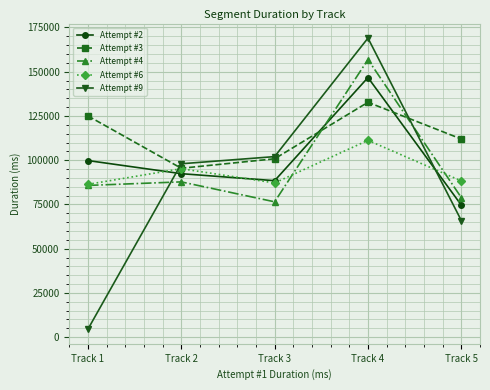

What are all the series names shown in the legend?

Attempt #2, Attempt #3, Attempt #4, Attempt #6, Attempt #9